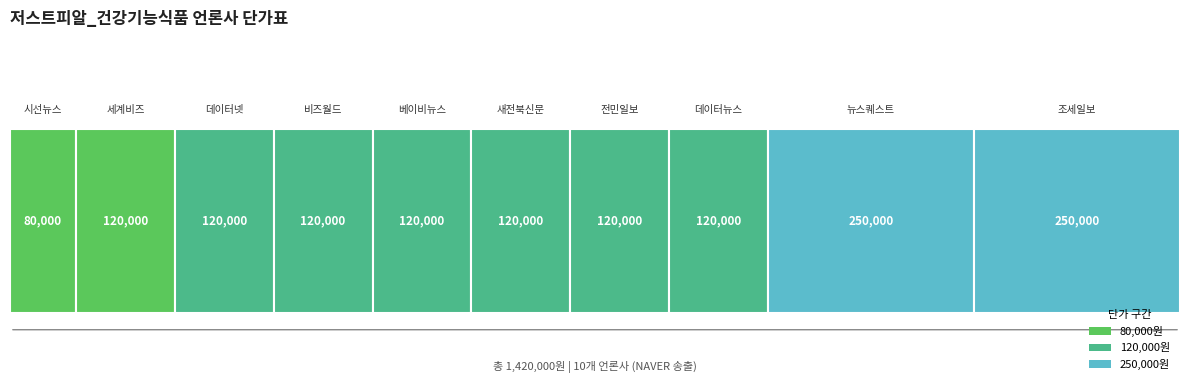

What is the sum of the values at 새전북신문 and 베이비뉴스?

240000